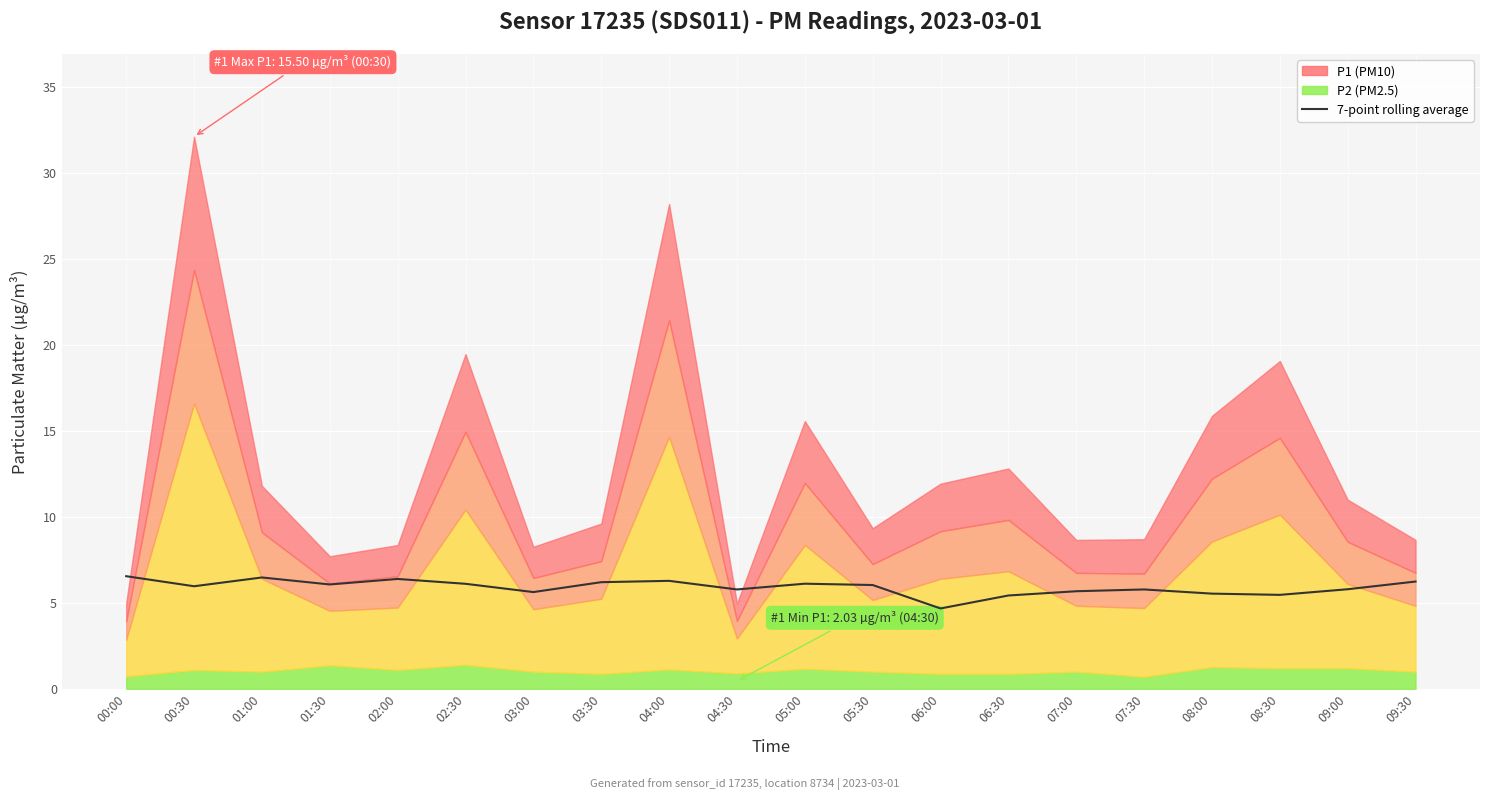

Which category has the highest value across all series?

00:00